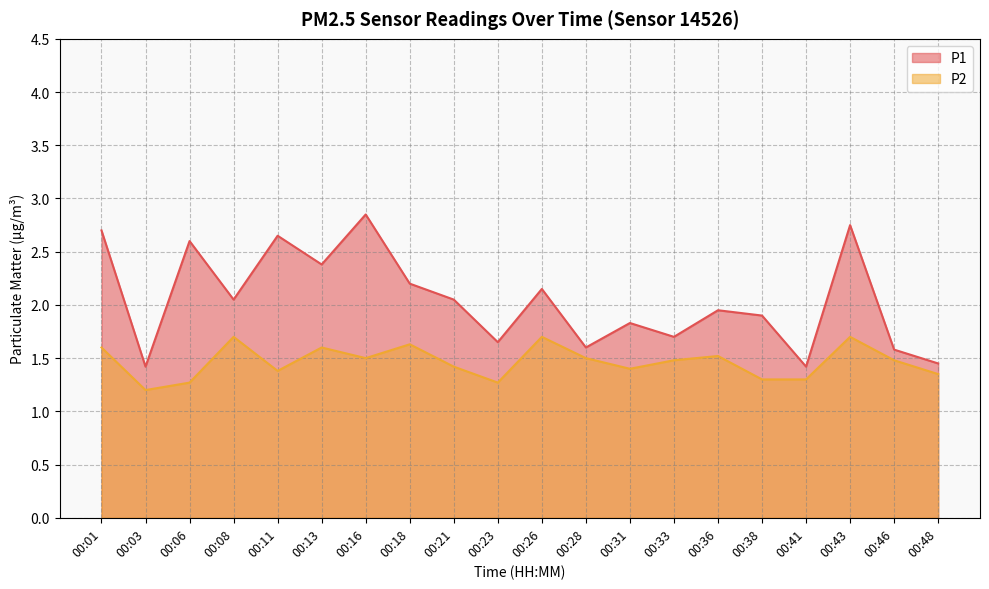

True or false: P2 and P1 cross at least once.

False